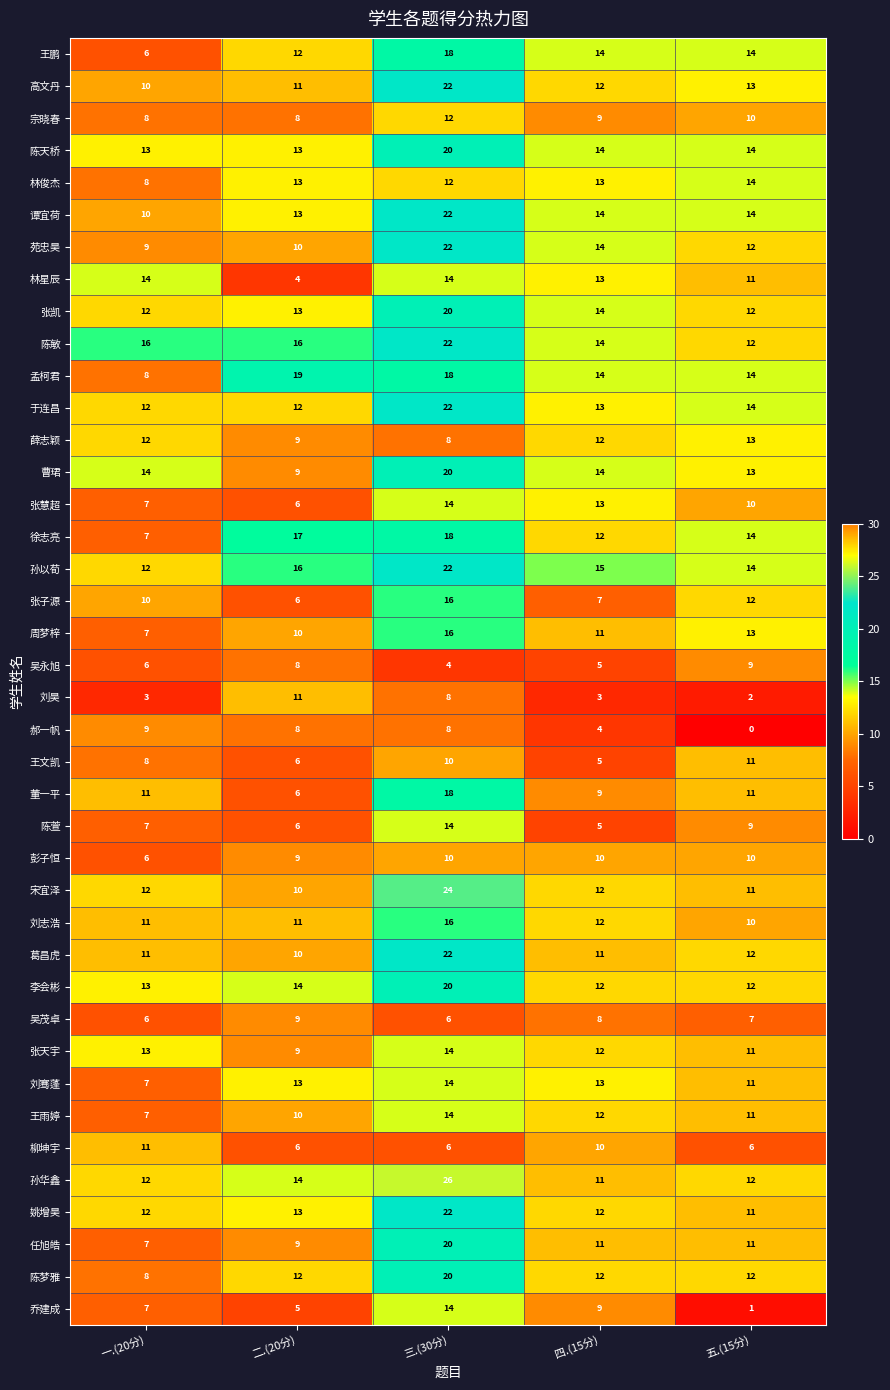

What is the sum of all 于连昌 values?

73